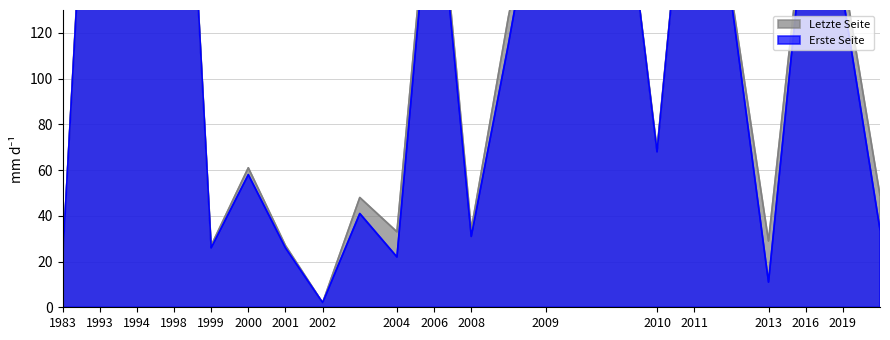

True or false: Erste Seite has a value of 26 at 1999.

True